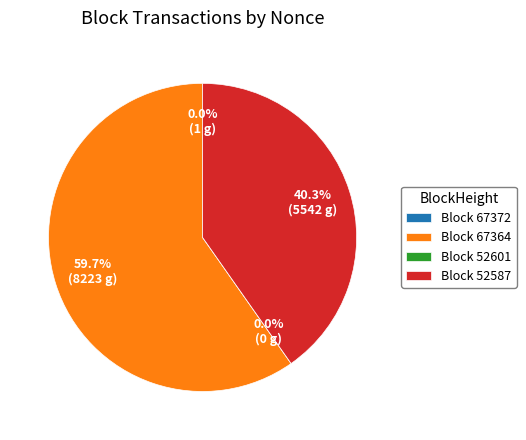

Rank the categories by value from highest to lowest.

67364, 52587, 67372, 52601